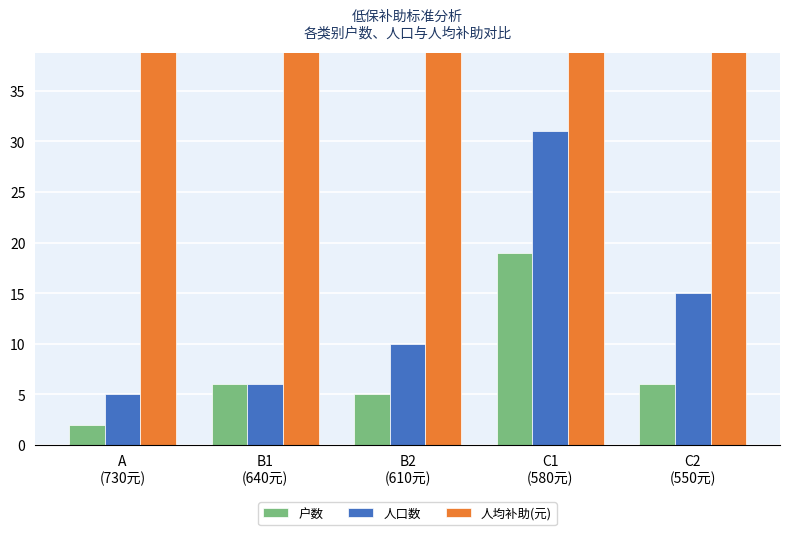

Which series has the largest total across all categories?

人均补助(元)